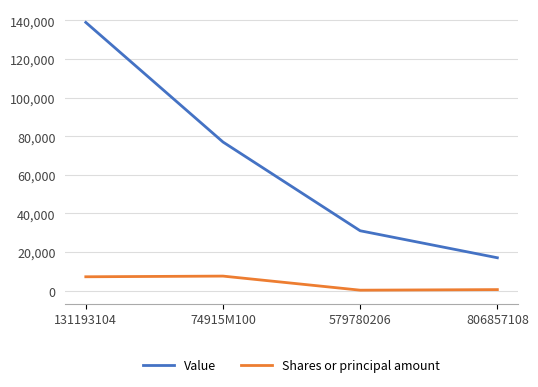

Which label corresponds to the largest value in the chart?

131193104